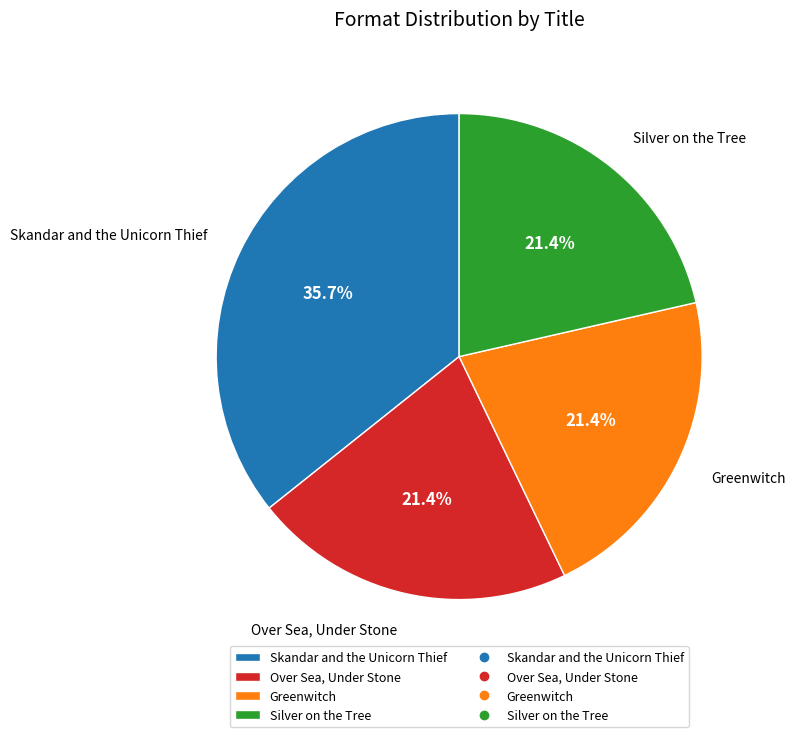

How many slices are in this pie chart?

4